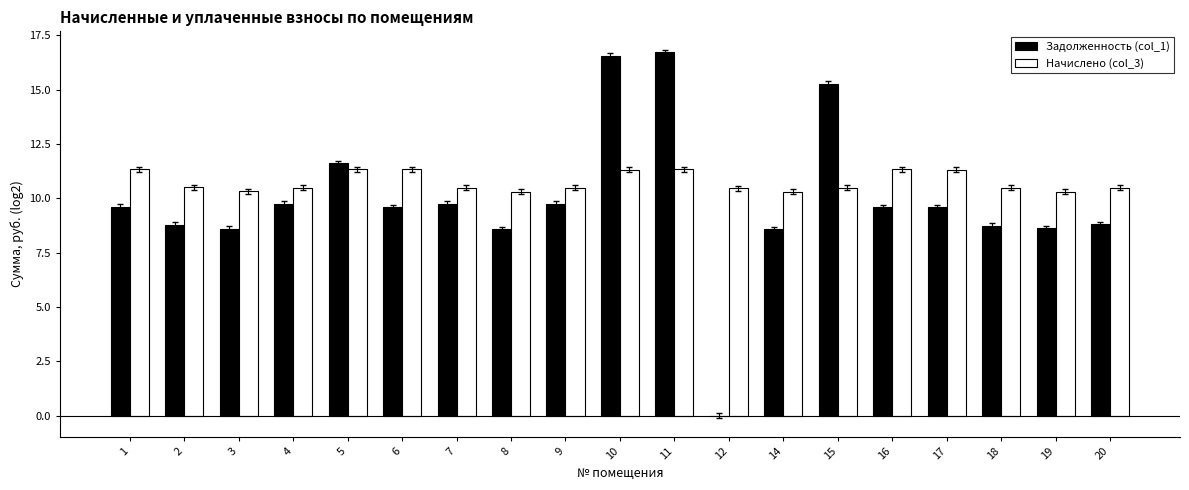

What is the maximum value for Начислено (col_3)?

11.3